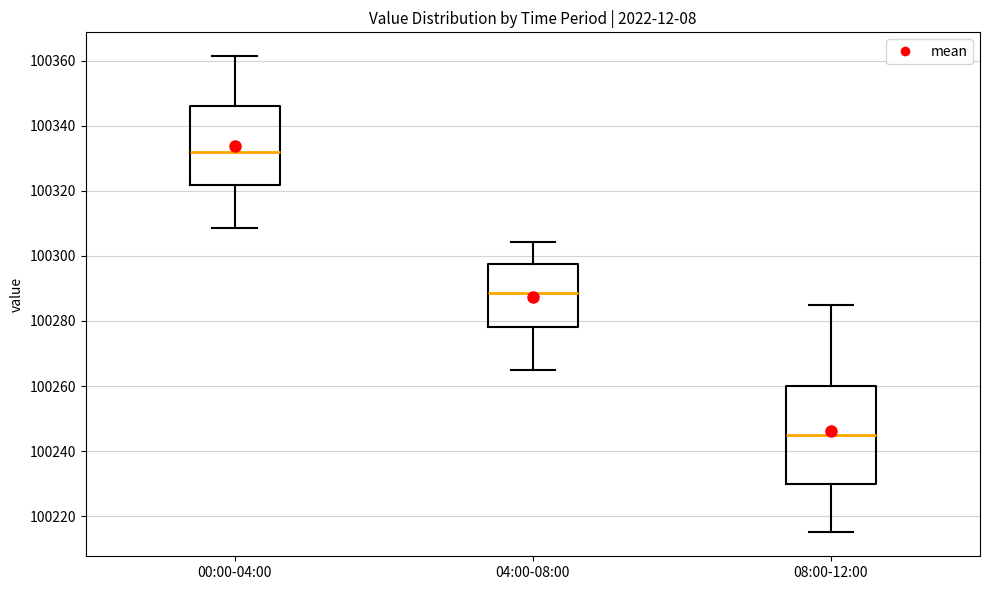

Comparing the boxes themselves (not the whiskers), which one is the tallest?

08:00-12:00